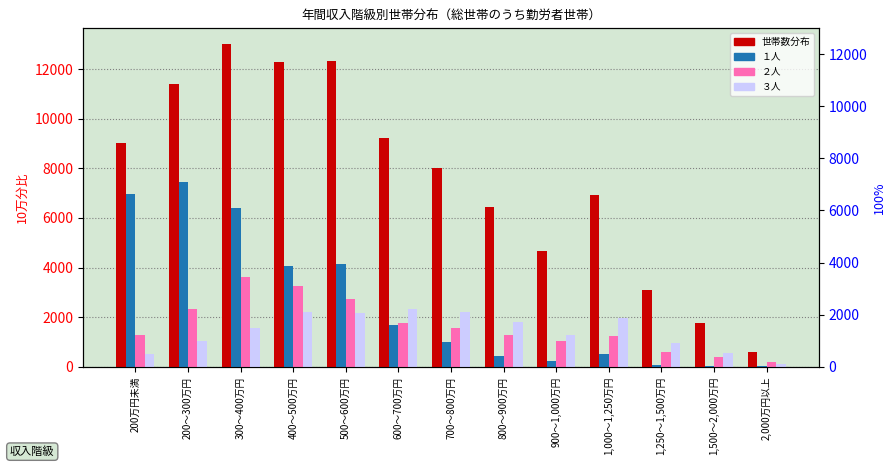

At which category is the sum across all series the highest?

300～400万円